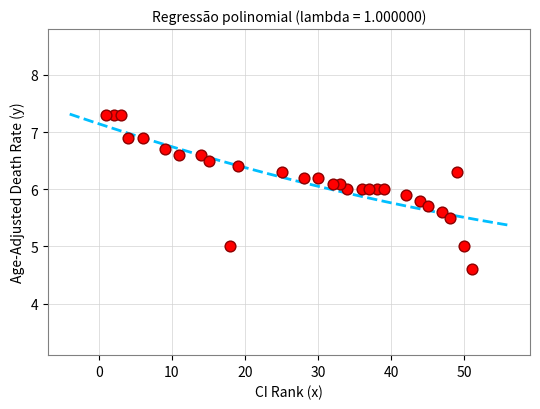

What is the range of Y values (max minus min)?

2.7